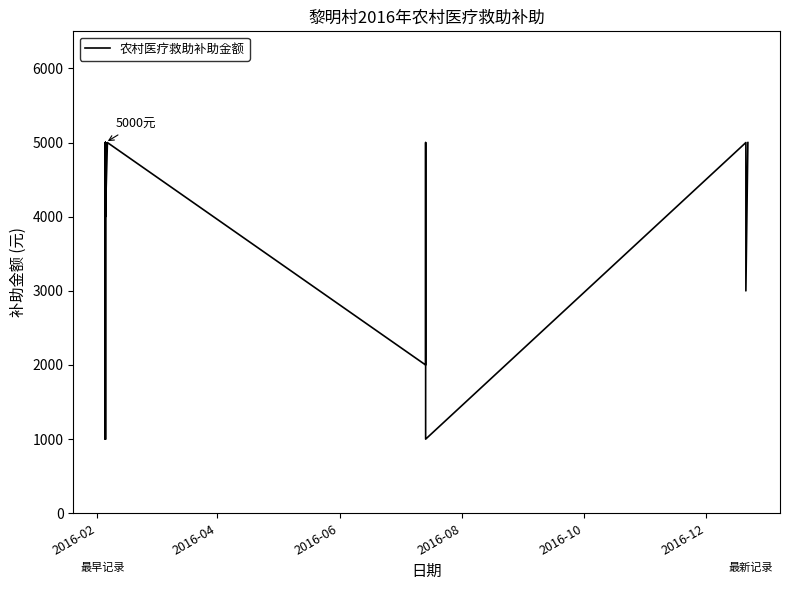

How many lines are shown in the chart?

1